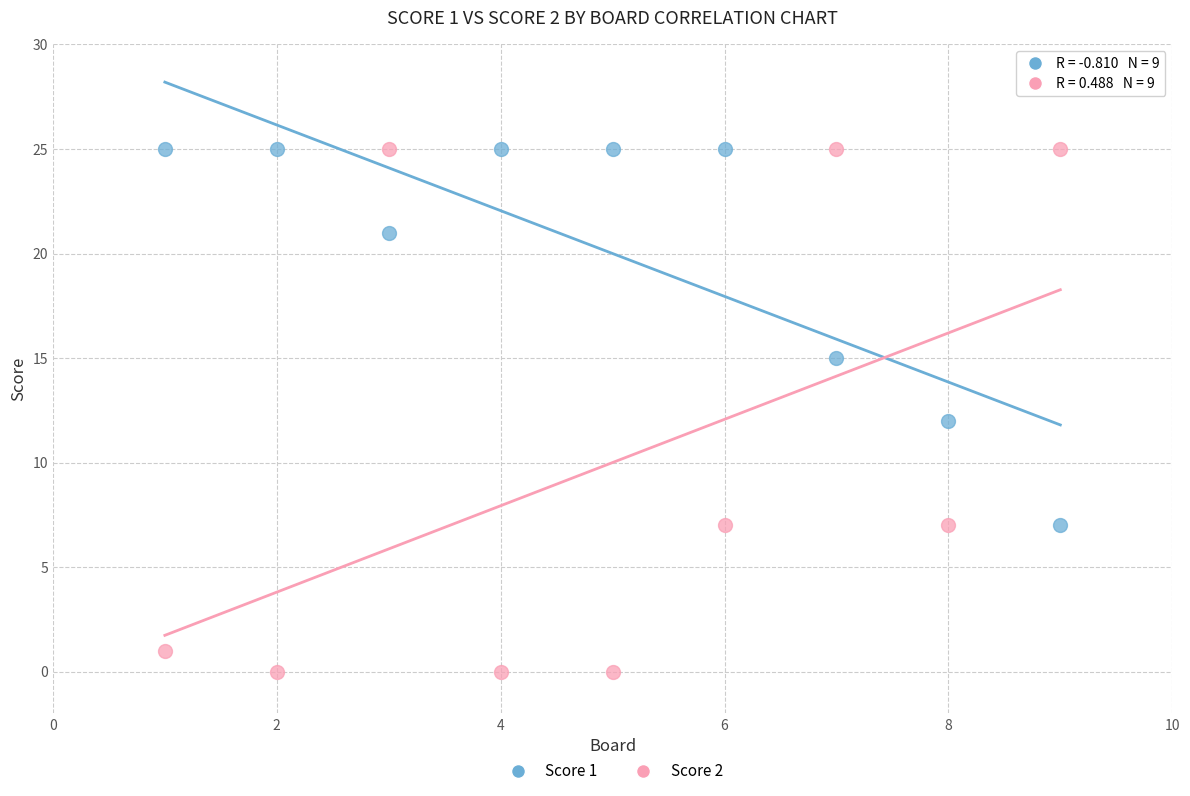

What is the X range (max minus min) for the scatter plot?

8